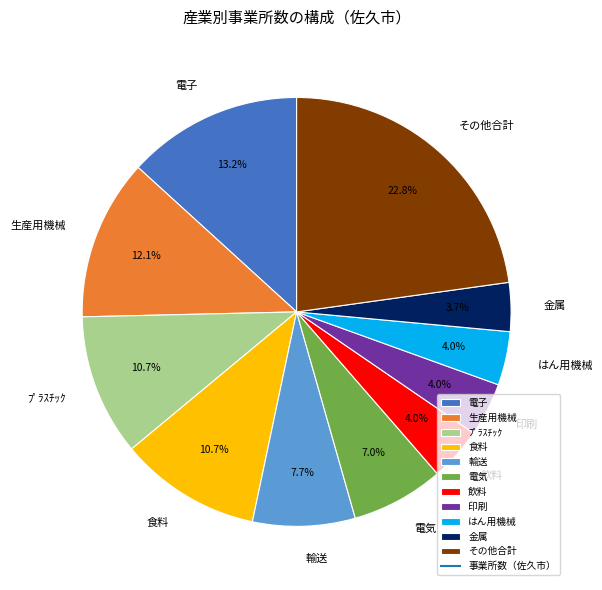

Is the sum of 生産用機械 and 金属 greater than half?

No